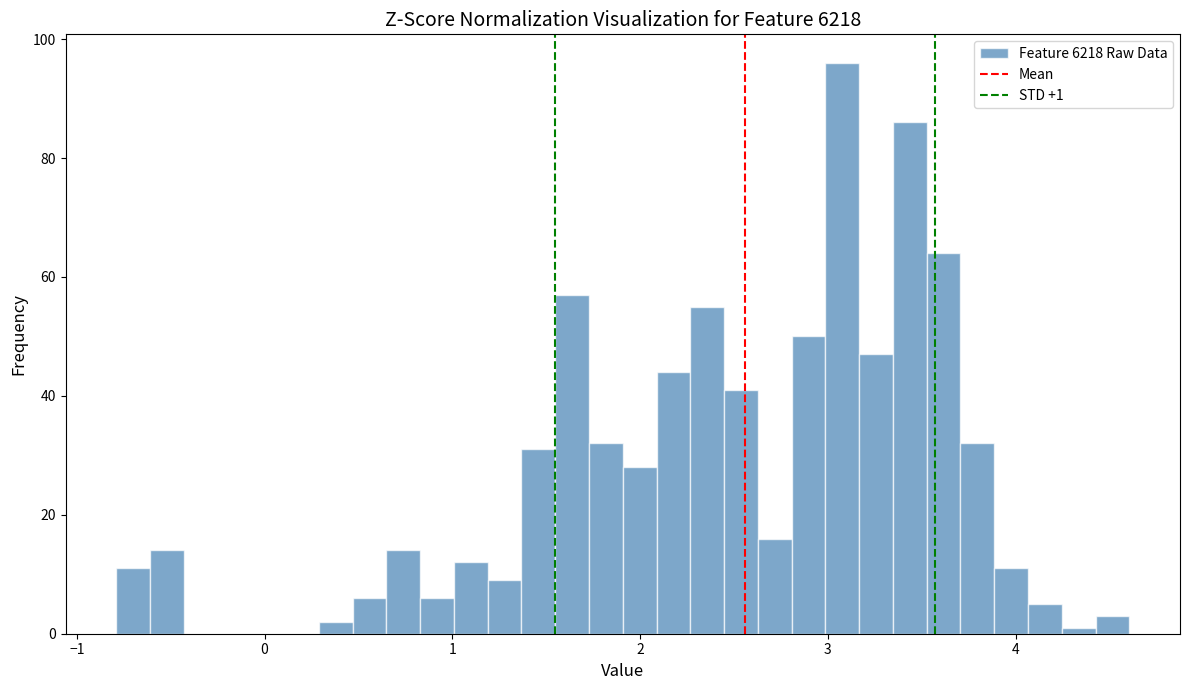

Read against the x-axis, roughly where is the centre of the tallest bar?

3.1